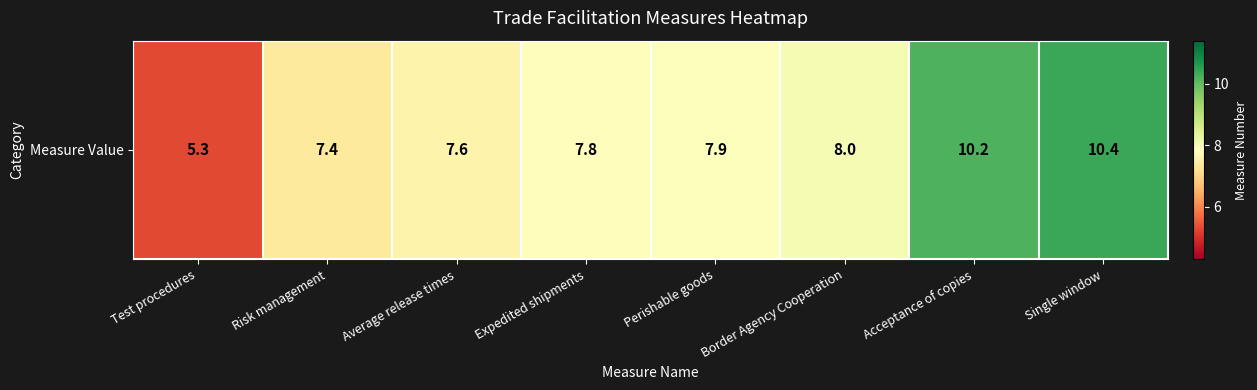

Is it true that the value at Acceptance of copies is 10.2?

True